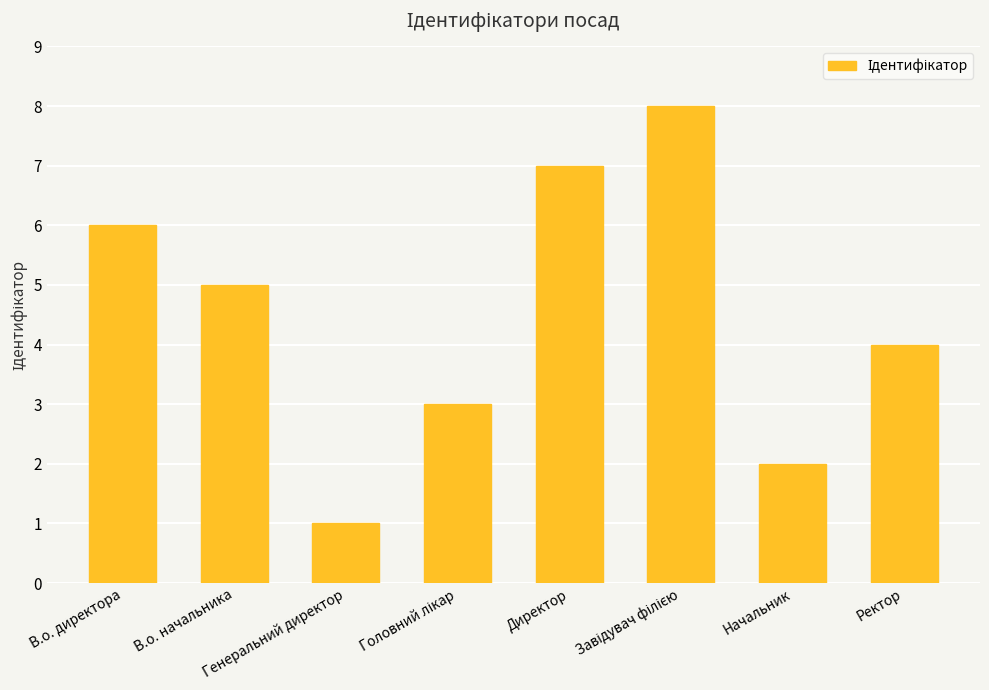

How many bars are there in total?

8